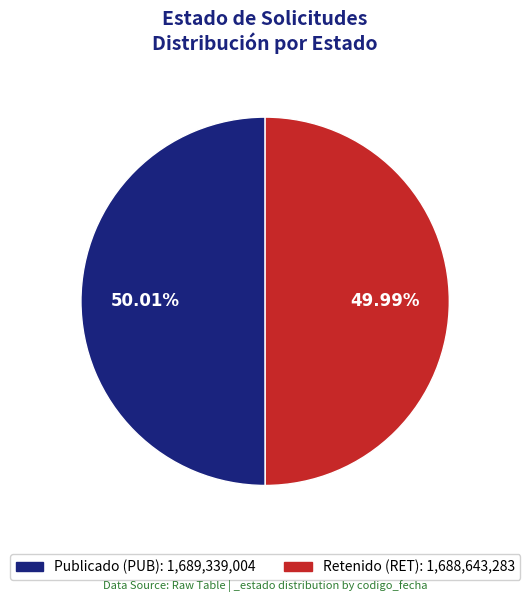

Is there any slice that represents more than half of the pie?

Yes